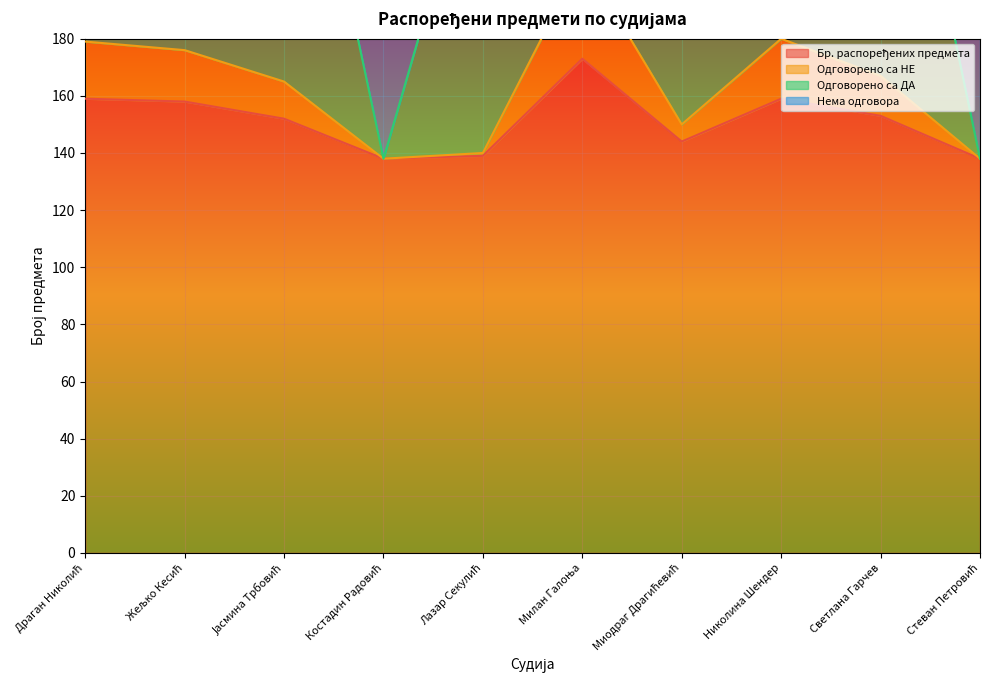

What is the value of the Бр. распоређених предмета point at the 6th from the left?

173